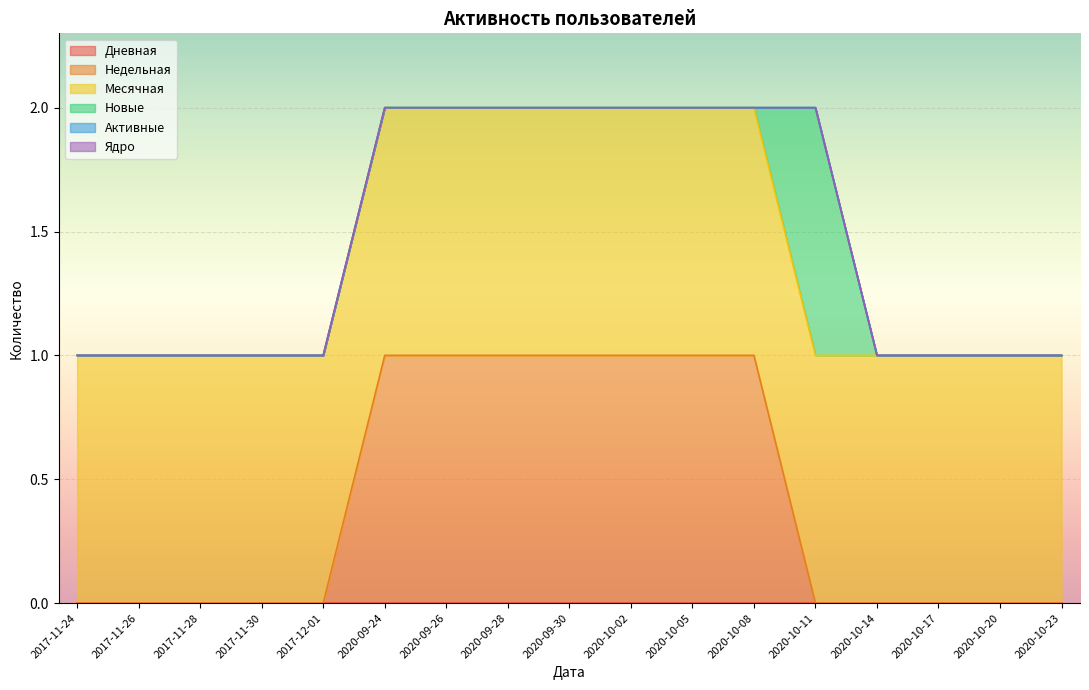

What are all the series names shown in the legend?

Дневная, Недельная, Месячная, Новые, Активные, Ядро